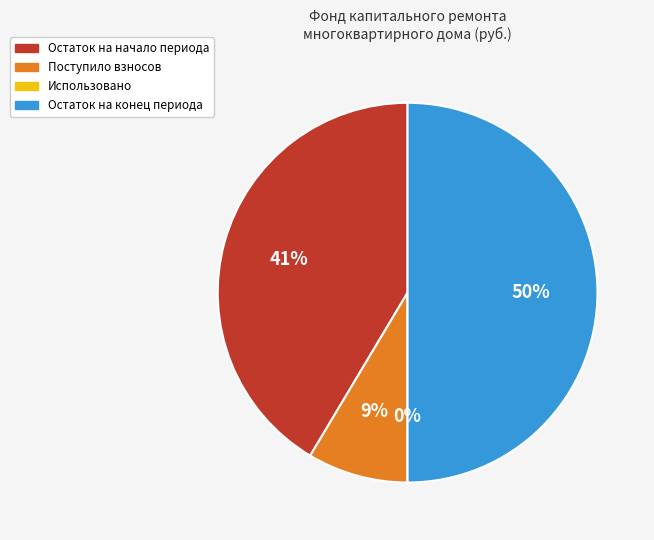

Count the number of slices in the pie.

4